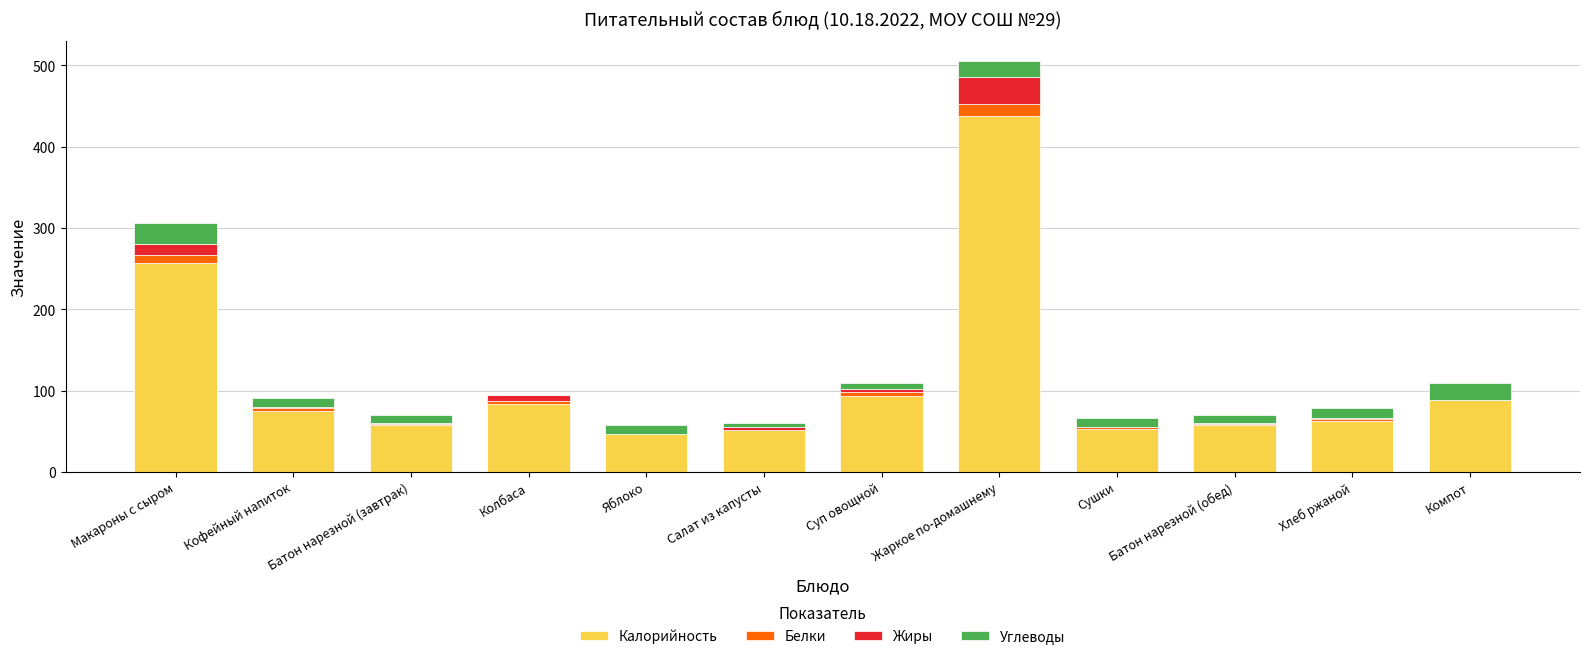

Are the bars horizontal?

No